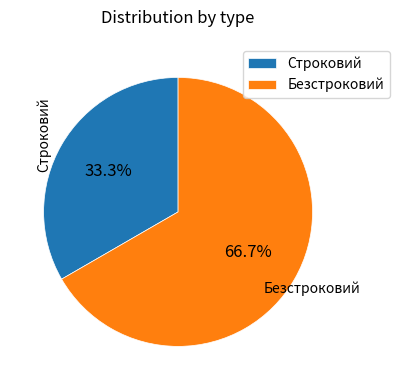

True or false: Строковий accounts for 33% of the total.

True